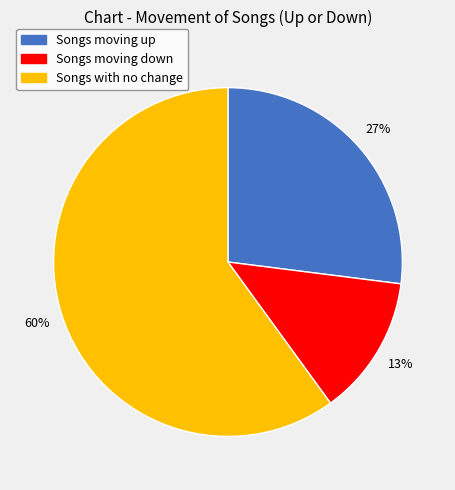

To the nearest percent, what percentage of the pie is Songs moving up?

27%